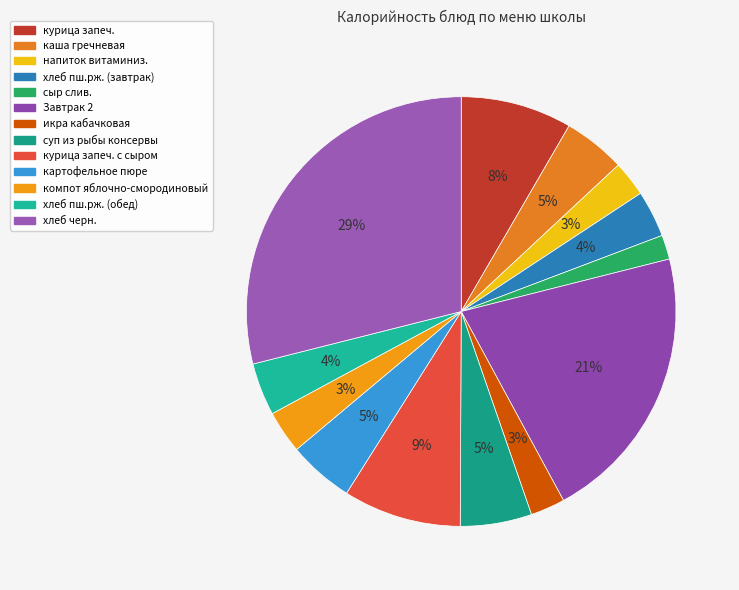

Count the number of slices in the pie.

13